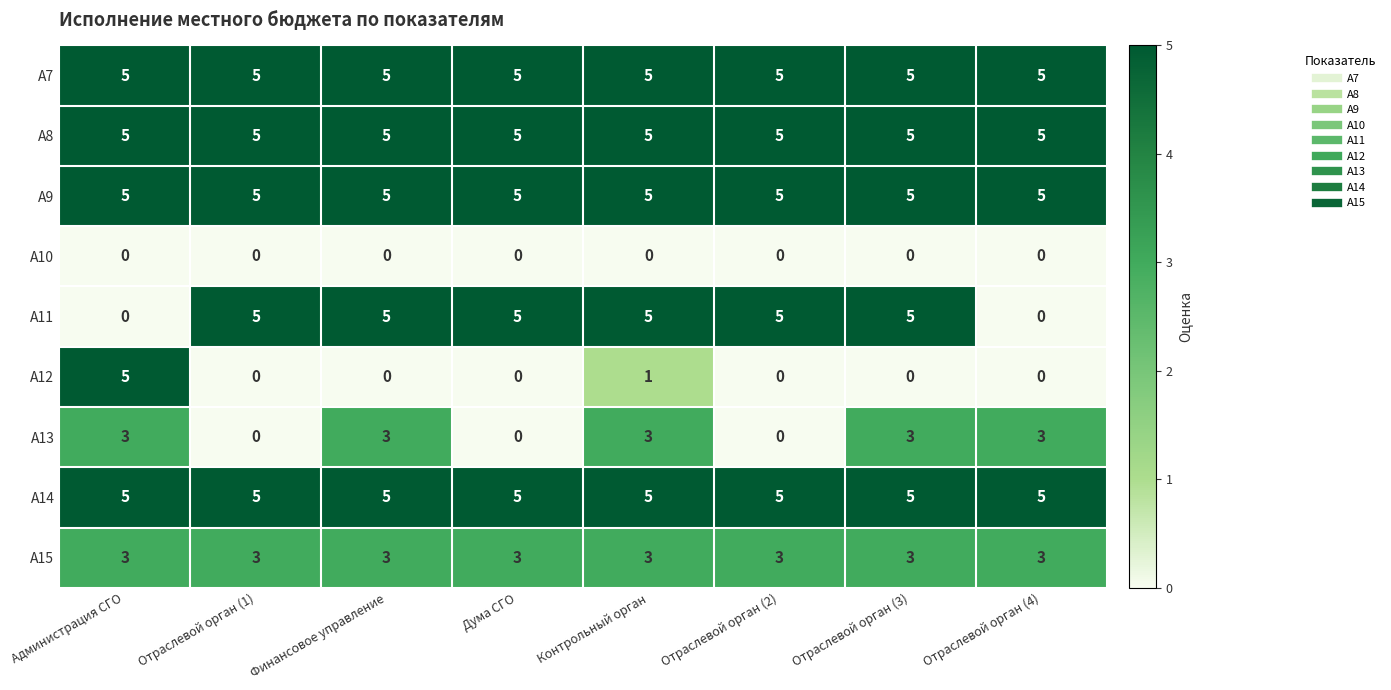

What is the difference between the highest and lowest values at Контрольный орган?

5